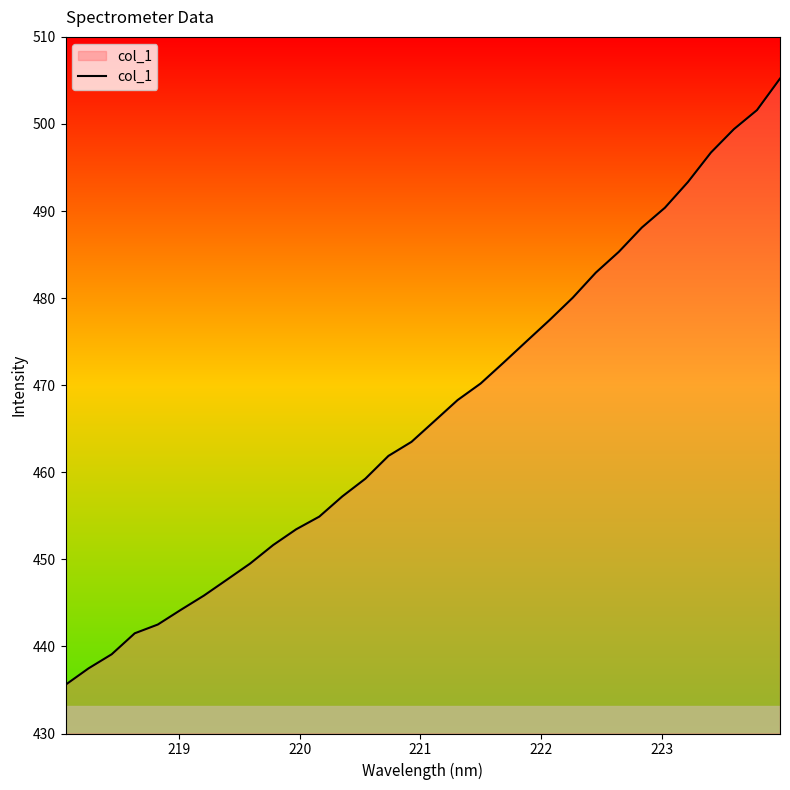

What is the minimum value shown in the chart?

435.6